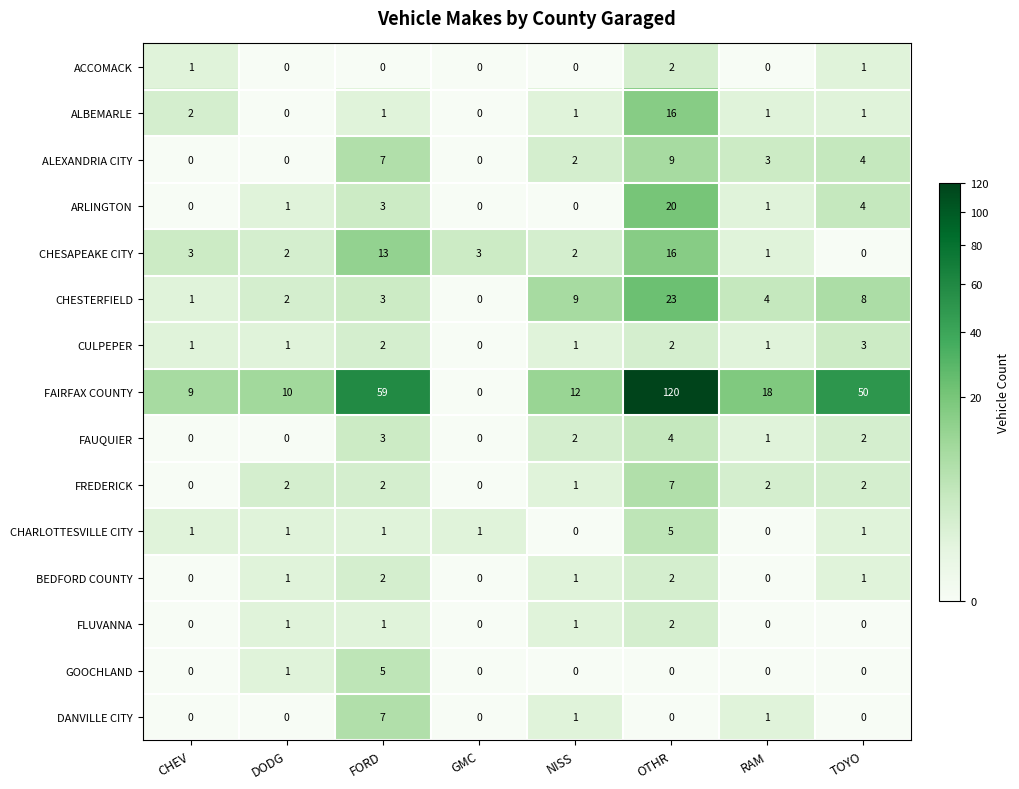

What is the difference between the highest and lowest values at OTHR?

120